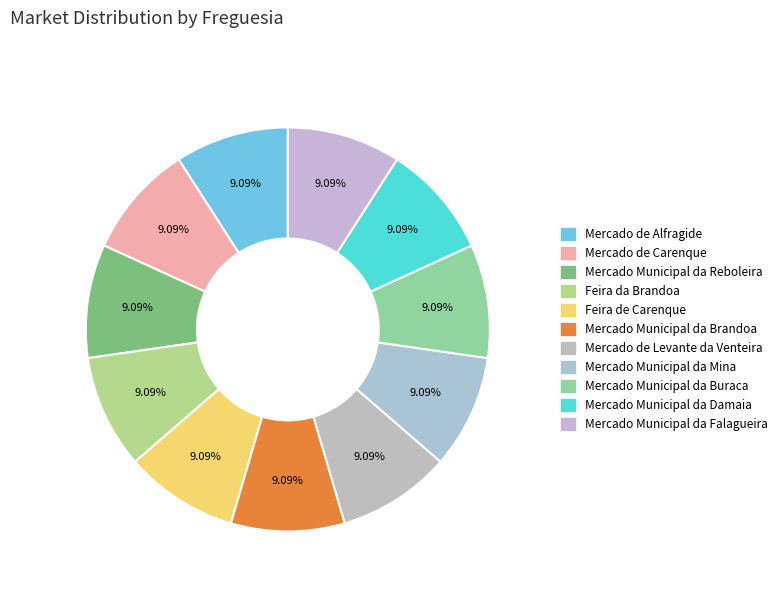

To the nearest percent, what percentage of the pie is Mercado de Levante da Venteira?

9%